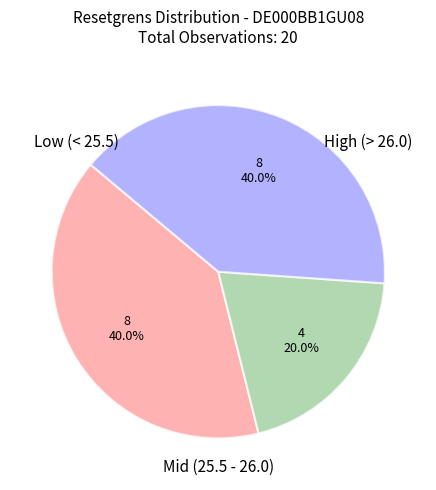

Is there any slice that represents more than half of the pie?

No